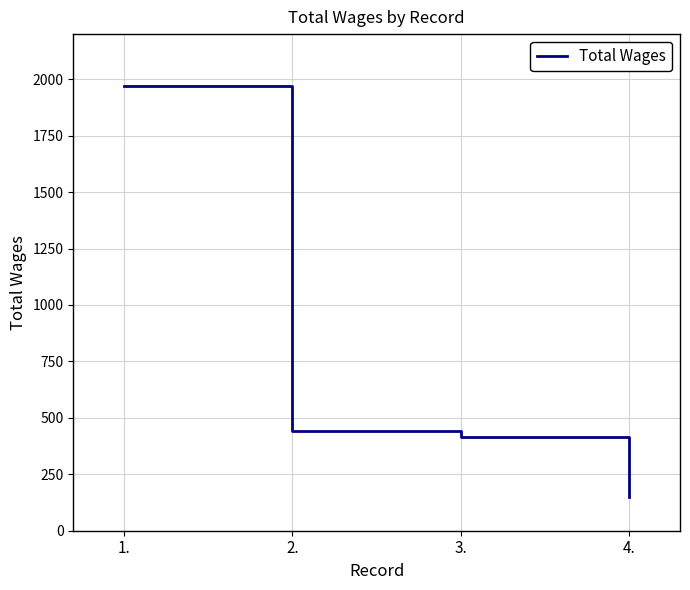

List the labels in order of value, smallest first.

4., 3., 2., 1.